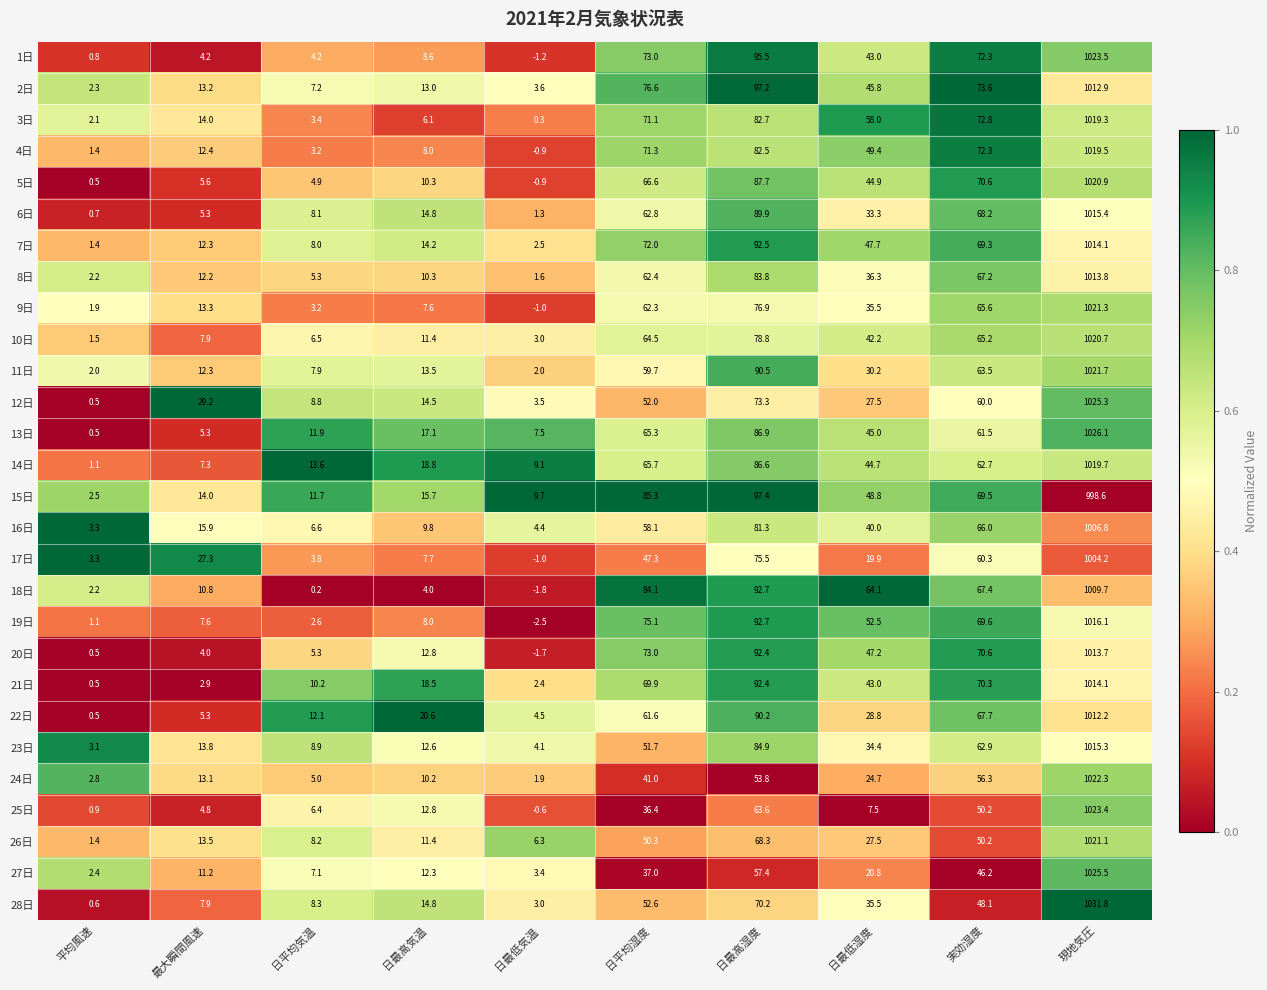

Where is 4日 nearest to the value 509?

日最高湿度